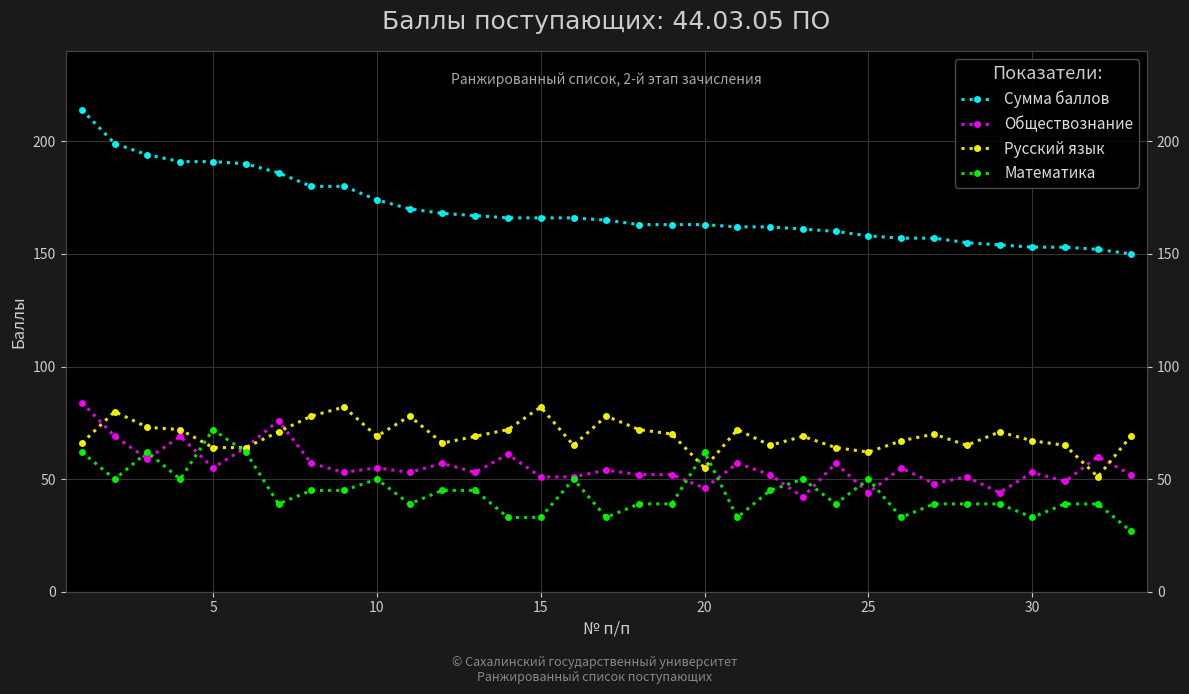

True or false: Обществознание and Математика intersect in this chart.

True